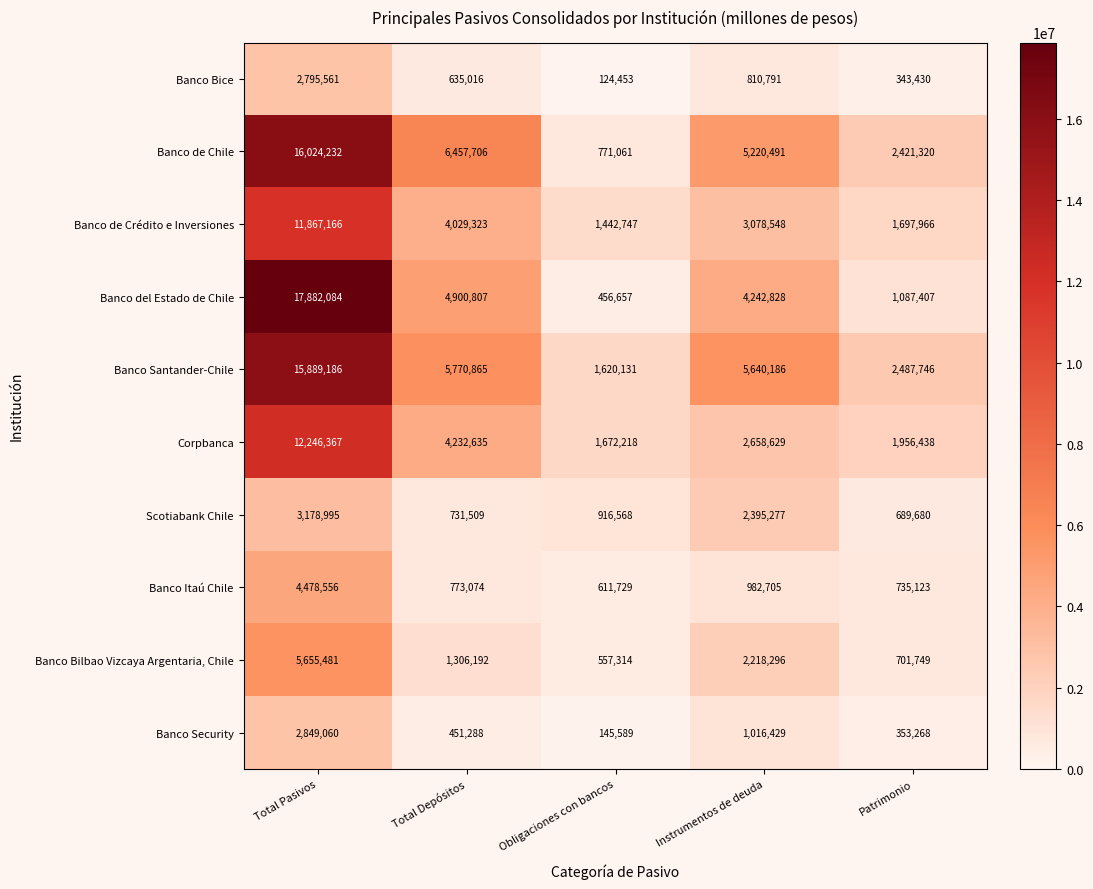

Which category has the highest value in the Banco de Crédito e Inversiones series?

Total Pasivos